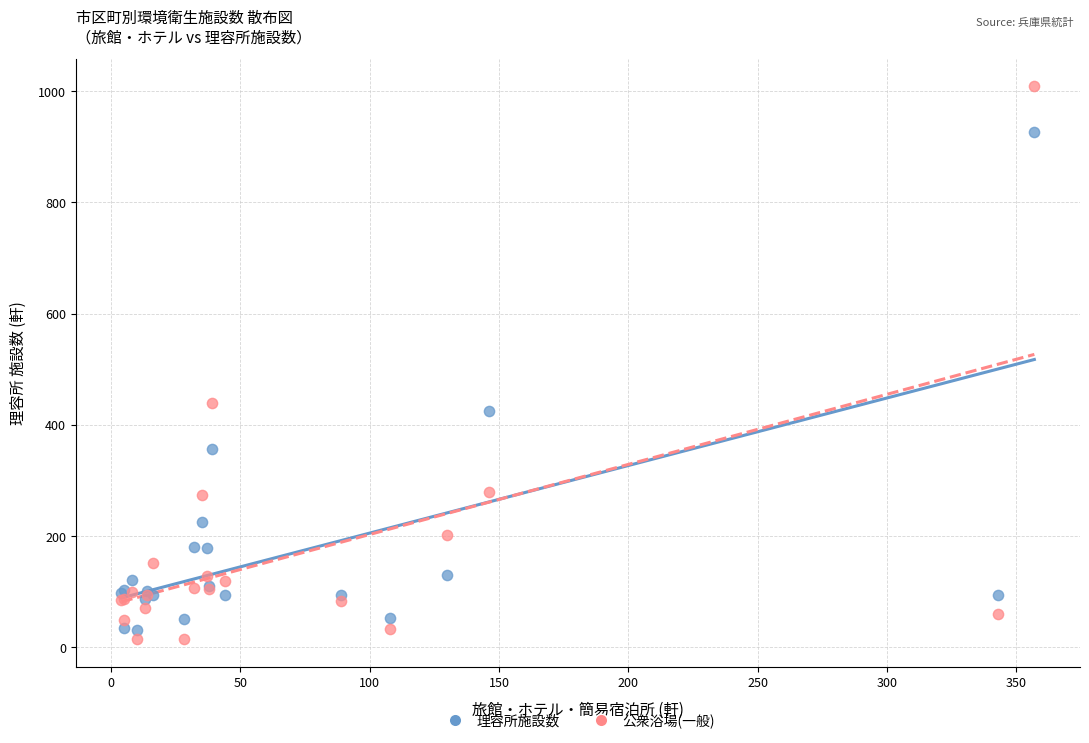

What is the X range (max minus min) for the scatter plot?

353